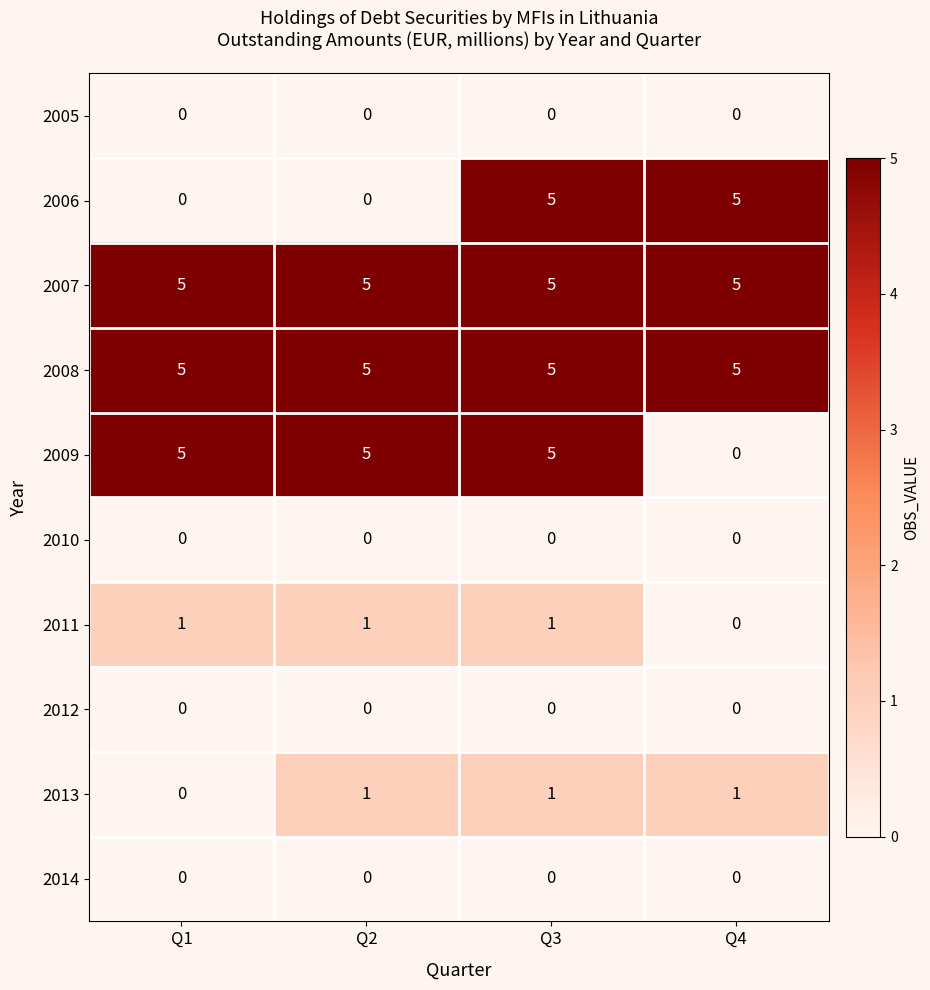

What is the greatest value displayed?

5